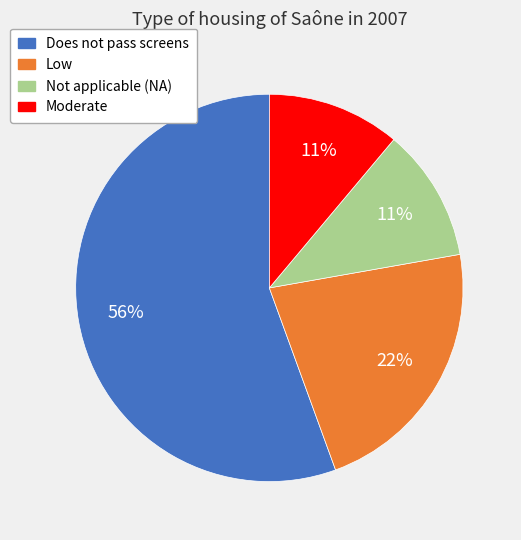

Between Low and Moderate, which is larger?

Low